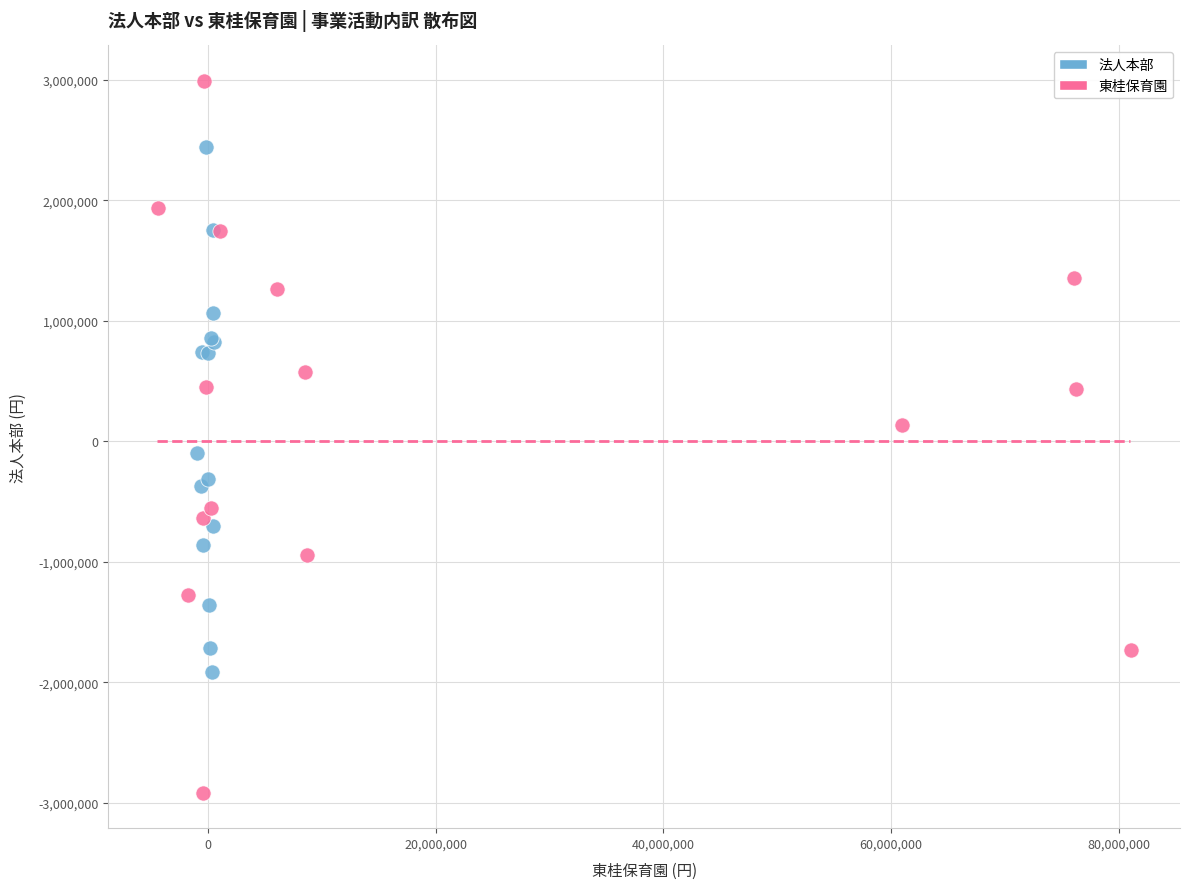

Which series reaches the maximum Y coordinate?

東桂保育園